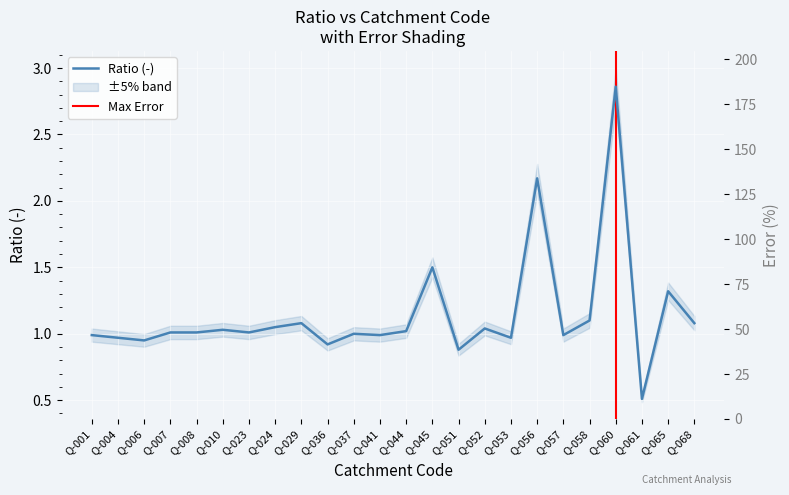

What is the sum of the values at Q-068 and Q-053?

2.0